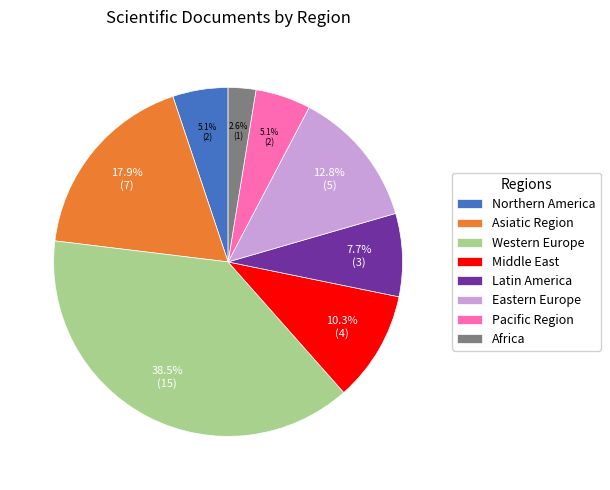

Is Middle East the majority of the pie?

No